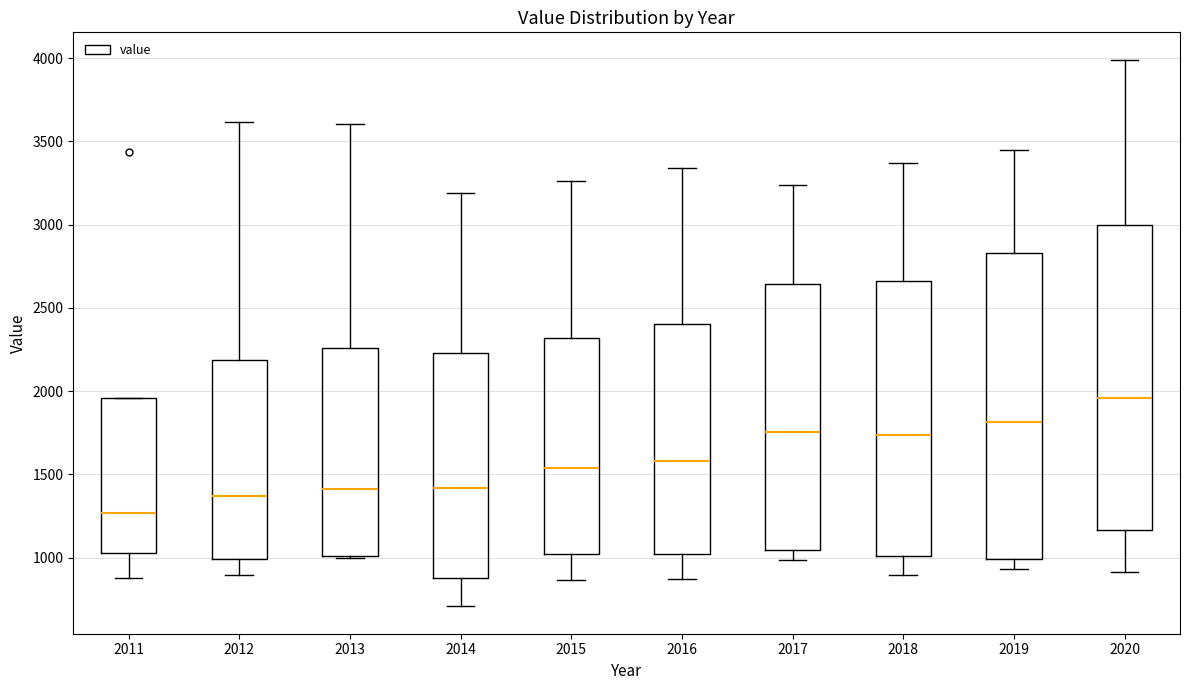

Reading left to right, read every box against the y-axis: the position of its median line, the range the box covers, and the ends of its whiskers. The values are not printed on the chart, so give them approximately, as read against the axis.

2011: median 1250, box 1050 to 1950, whiskers 900 to 1950
2012: median 1350, box 1000 to 2200, whiskers 900 to 3600
2013: median 1400, box 1000 to 2250, whiskers 1000 to 3600
2014: median 1400, box 900 to 2250, whiskers 700 to 3200
2015: median 1550, box 1000 to 2300, whiskers 850 to 3250
2016: median 1600, box 1000 to 2400, whiskers 850 to 3350
2017: median 1750, box 1050 to 2650, whiskers 1000 to 3250
2018: median 1750, box 1000 to 2650, whiskers 900 to 3350
2019: median 1800, box 1000 to 2850, whiskers 950 to 3450
2020: median 1950, box 1150 to 3000, whiskers 900 to 4000